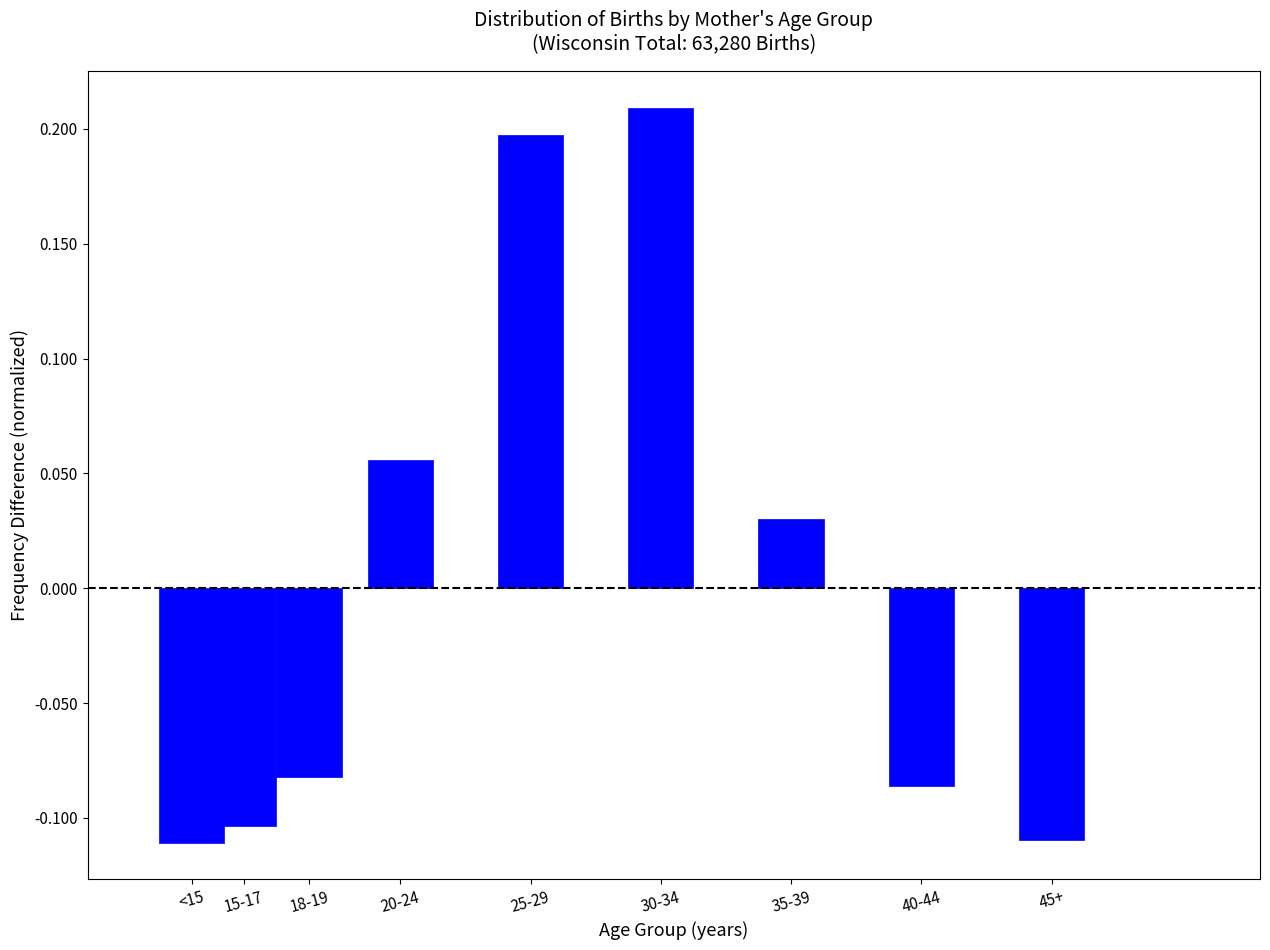

At which label does the data first exceed 0?

20-24